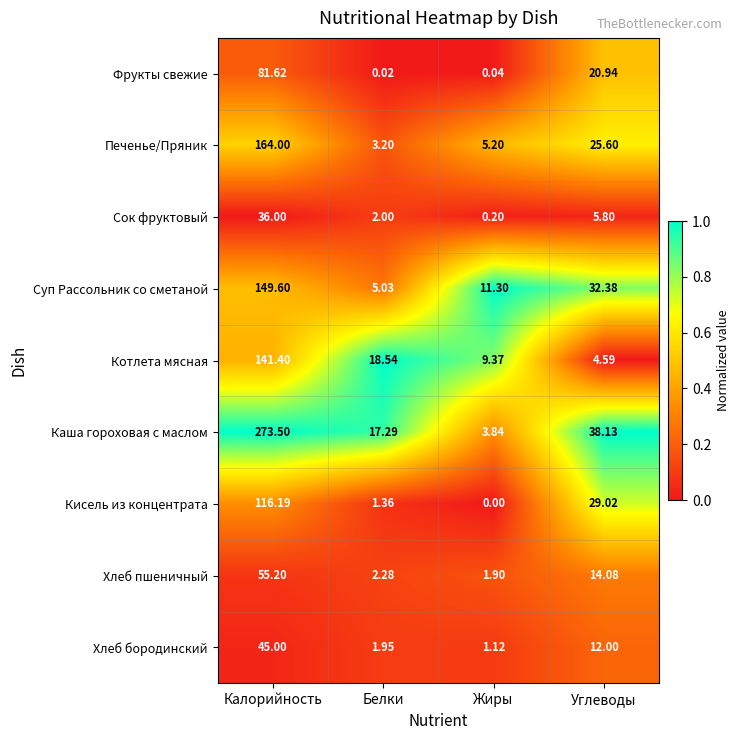

Count the number of categories in the chart.

4